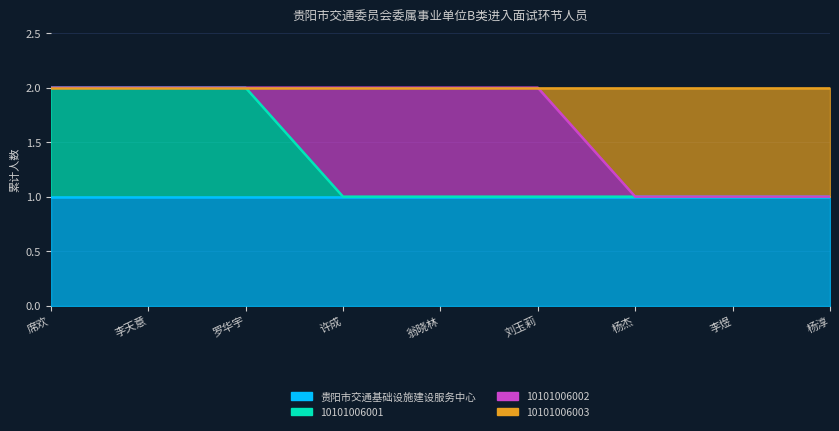

Which series has the widest spread of values?

10101006001